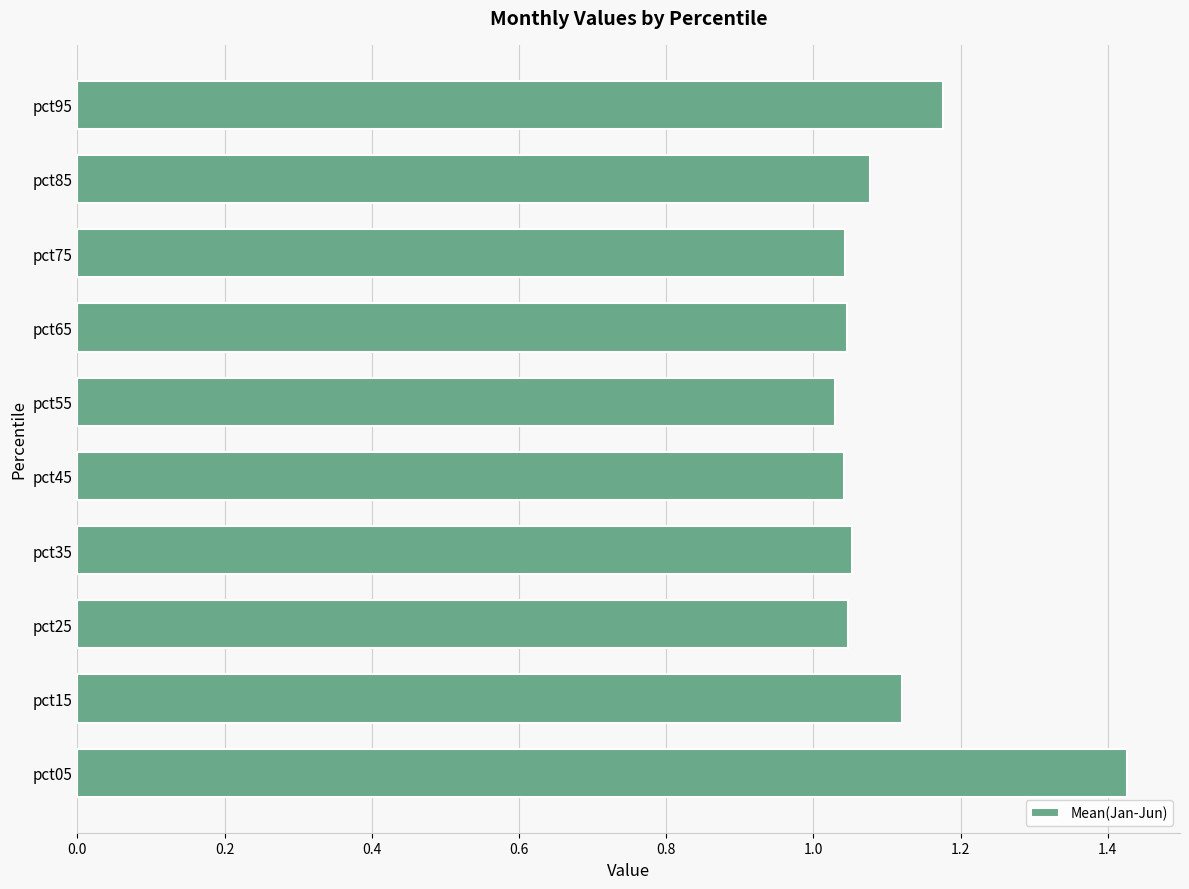

The value at pct45 is 0.5. True or false?

False